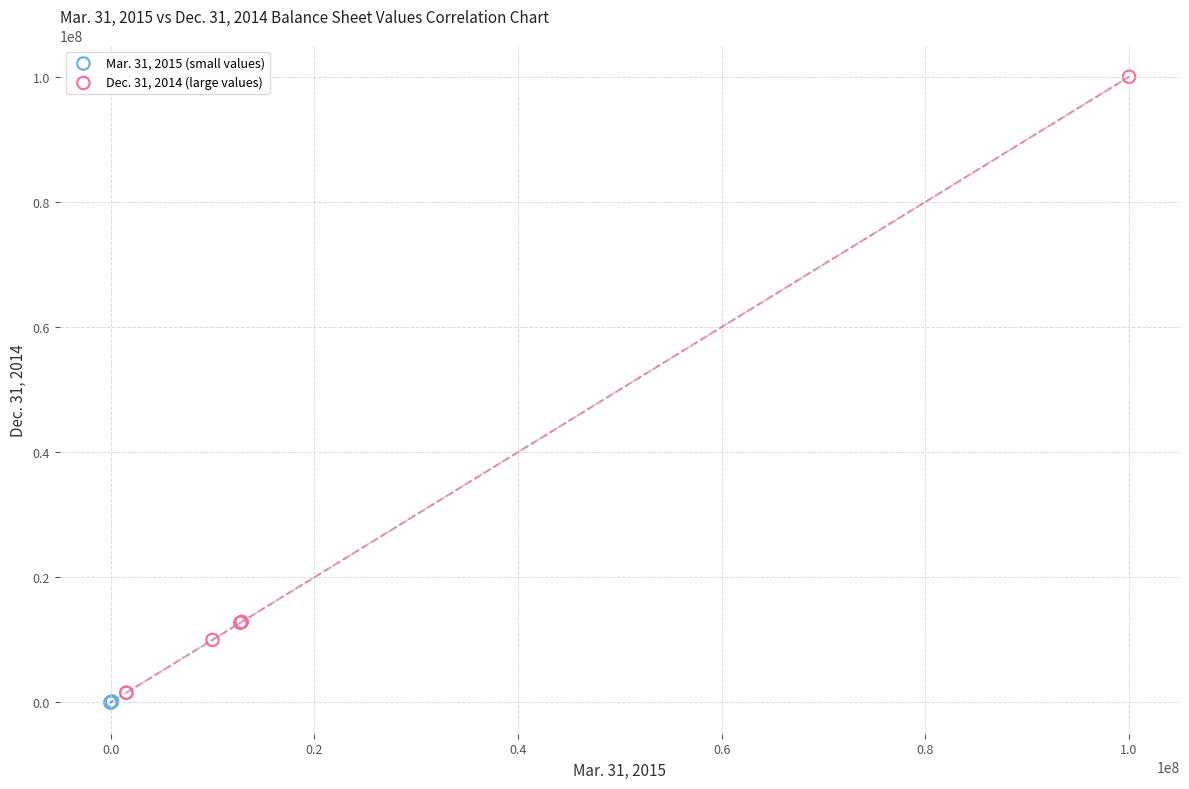

Which series has the widest spread of Y values?

Dec. 31, 2014 (large values)